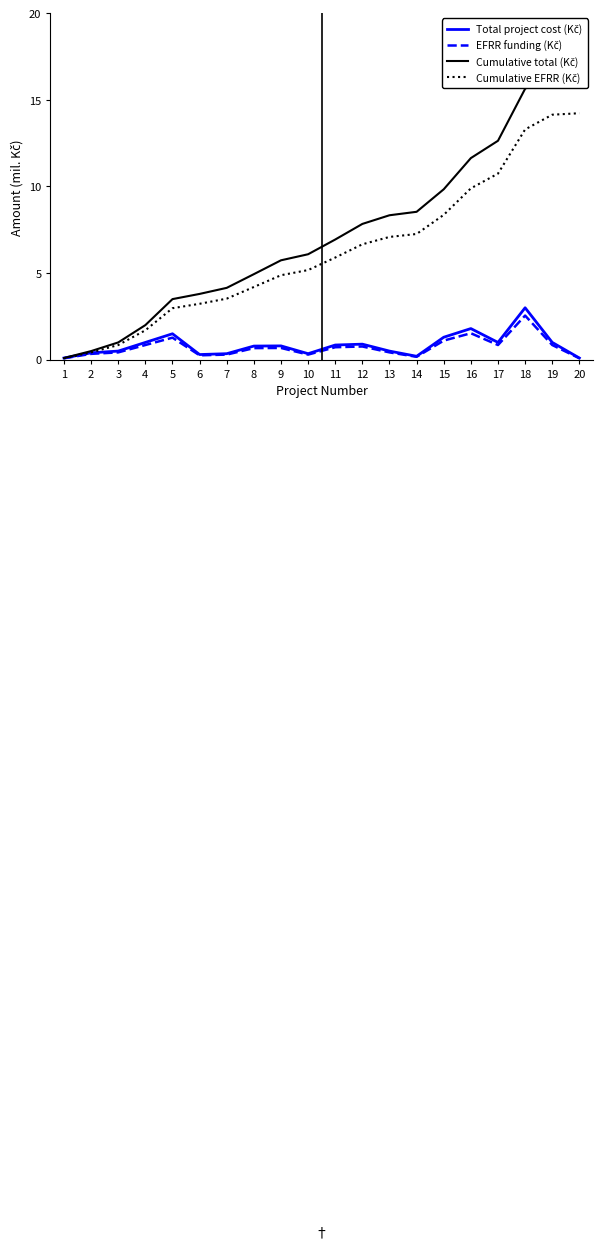

How many series are shown in this chart?

4